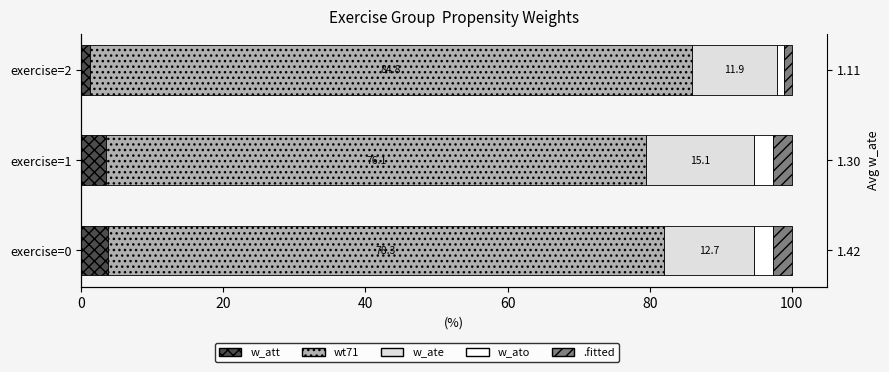

What is the sum of all .fitted values?

6.4